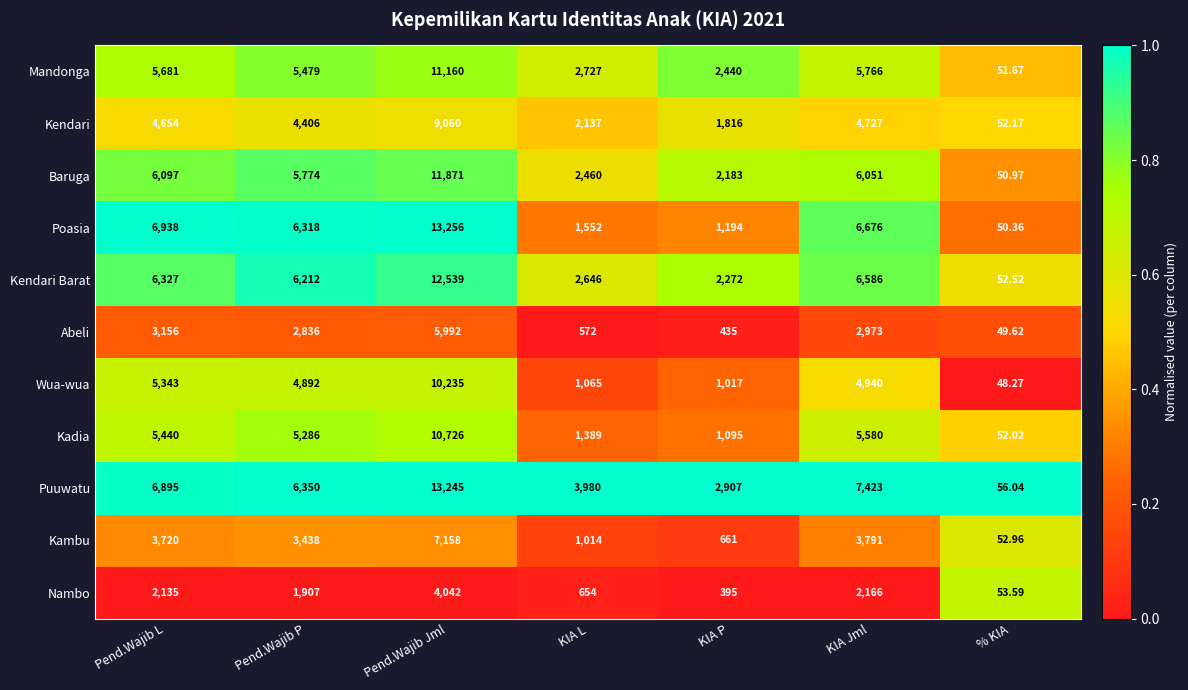

At which category is the sum across all series the highest?

Pend.Wajib Jml